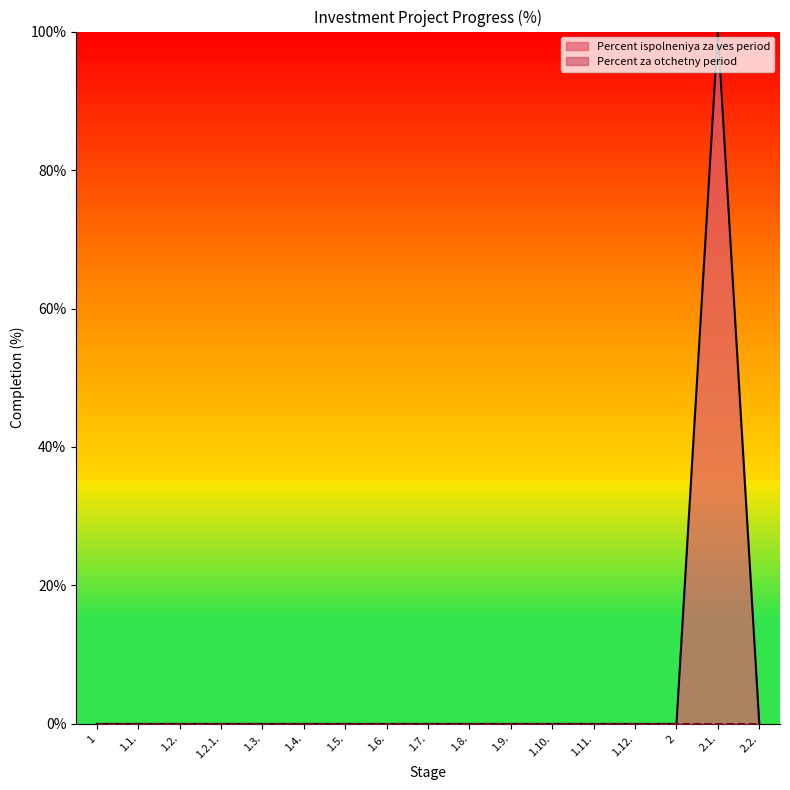

Where is the data nearest to the value 50?

1